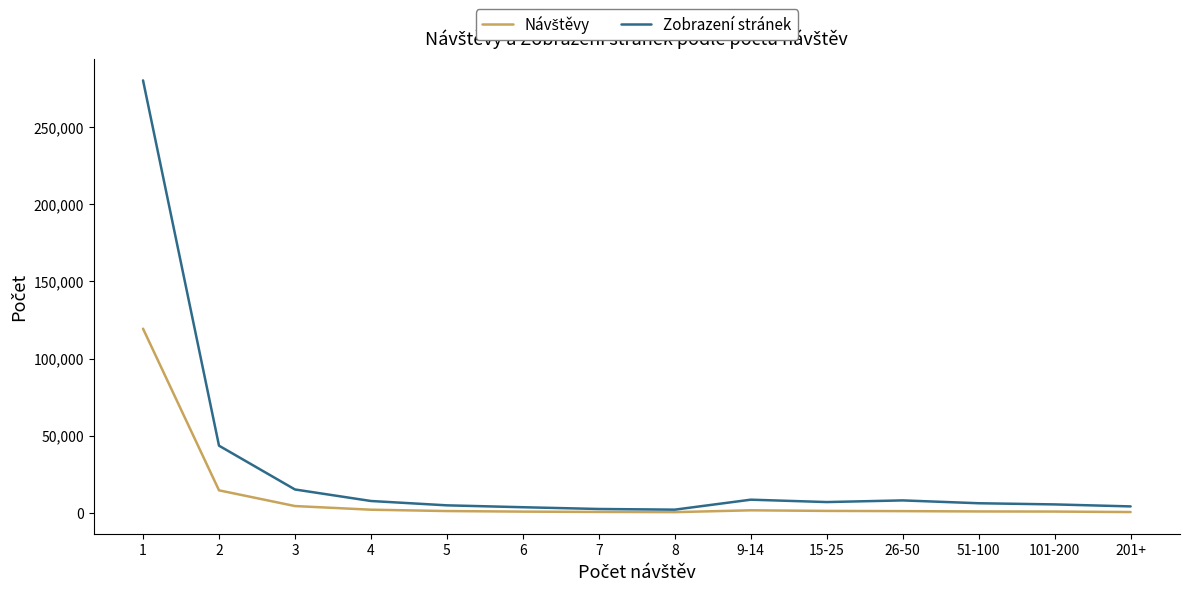

What is the maximum value shown in the chart?

280370